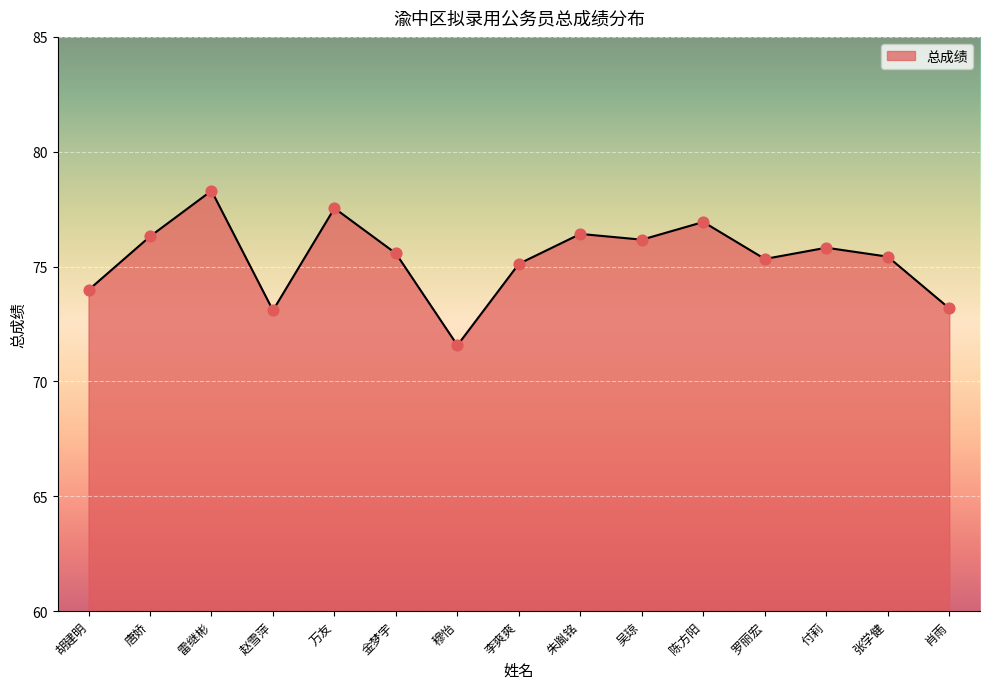

Between 朱胤铭 and 张学健, which is larger?

朱胤铭